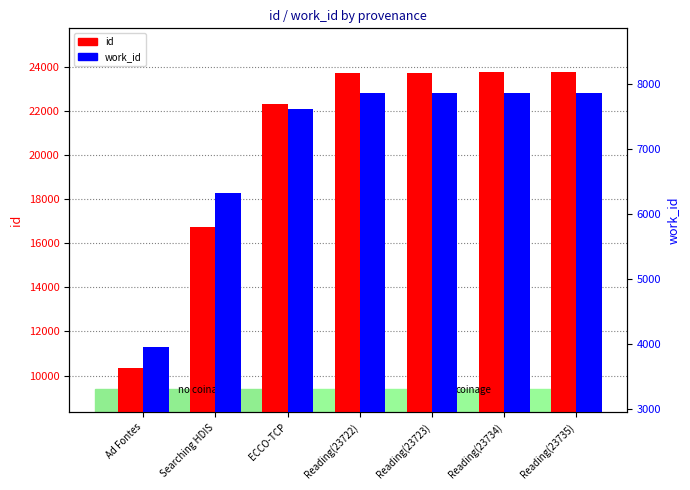

What is the sum of the id values at Ad Fontes and Reading(23735)?

34071